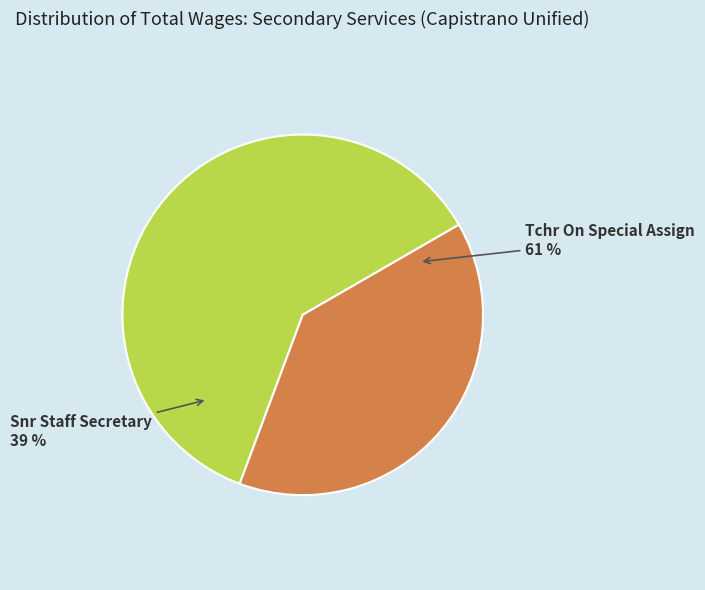

To the nearest percent, what is the average slice percentage?

50%